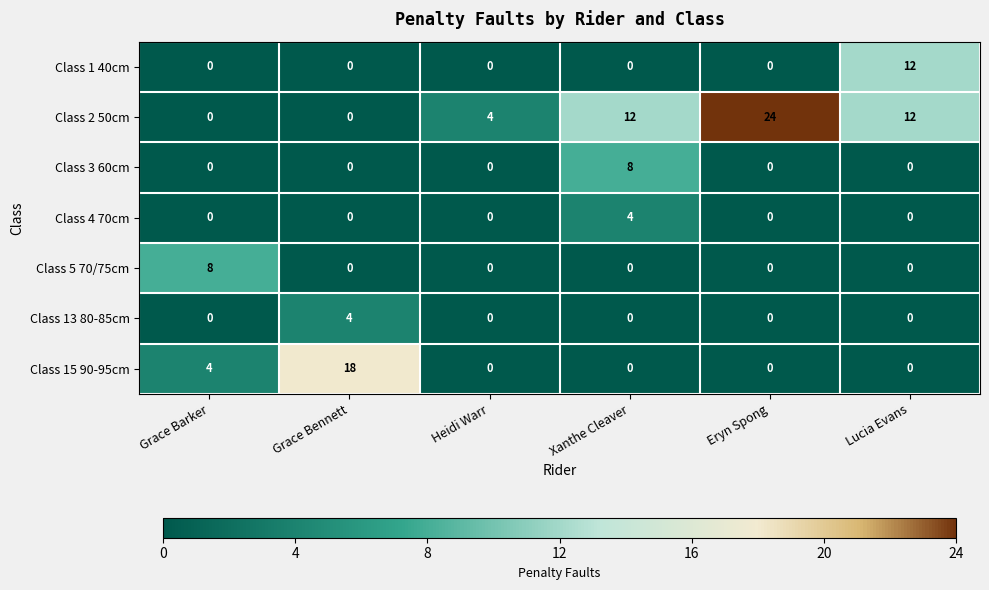

How many Class 5 70/75cm values are between 0 and 1?

5